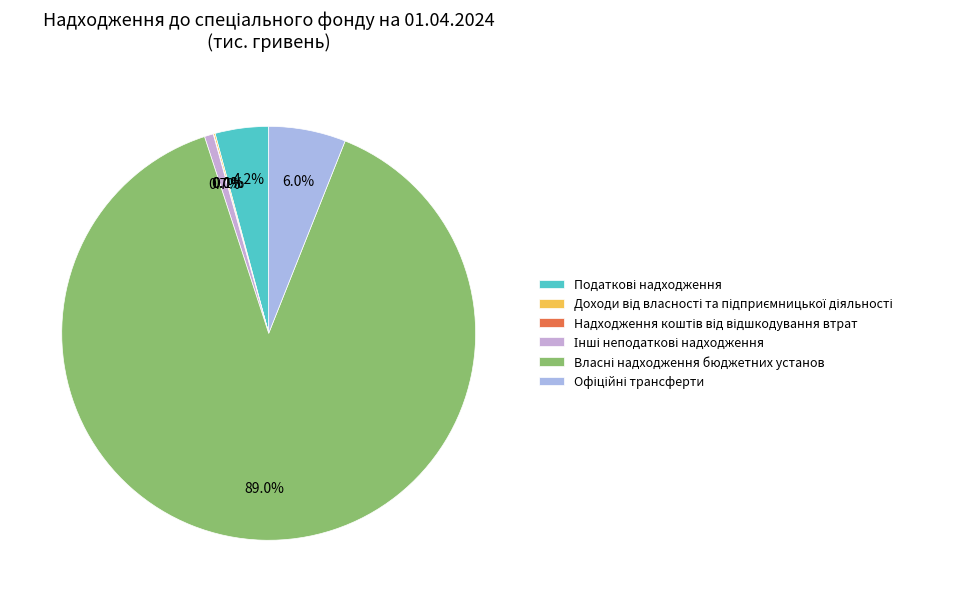

Does Інші неподаткові надходження account for over 50% of the chart?

No